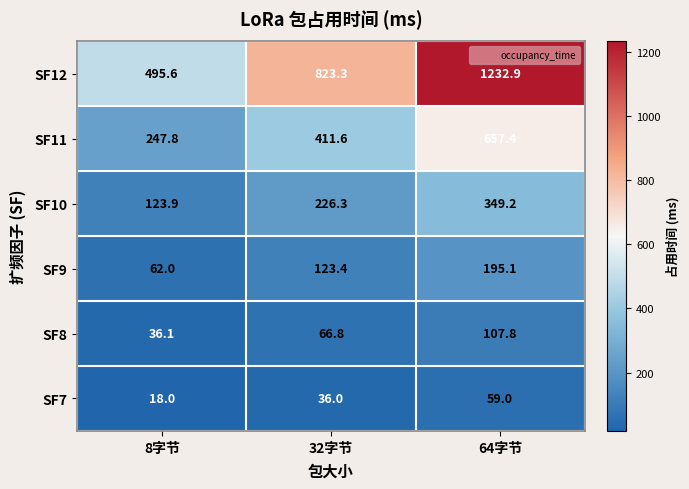

Is it true that SF10 equals 178.5 at 8字节?

False